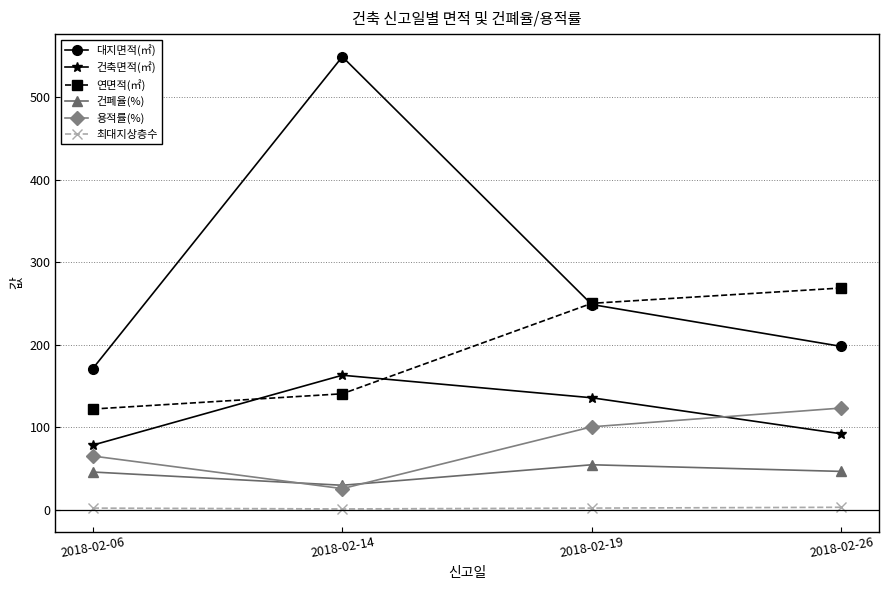

True or false: 대지면적(㎡) and 최대지상층수 intersect in this chart.

False